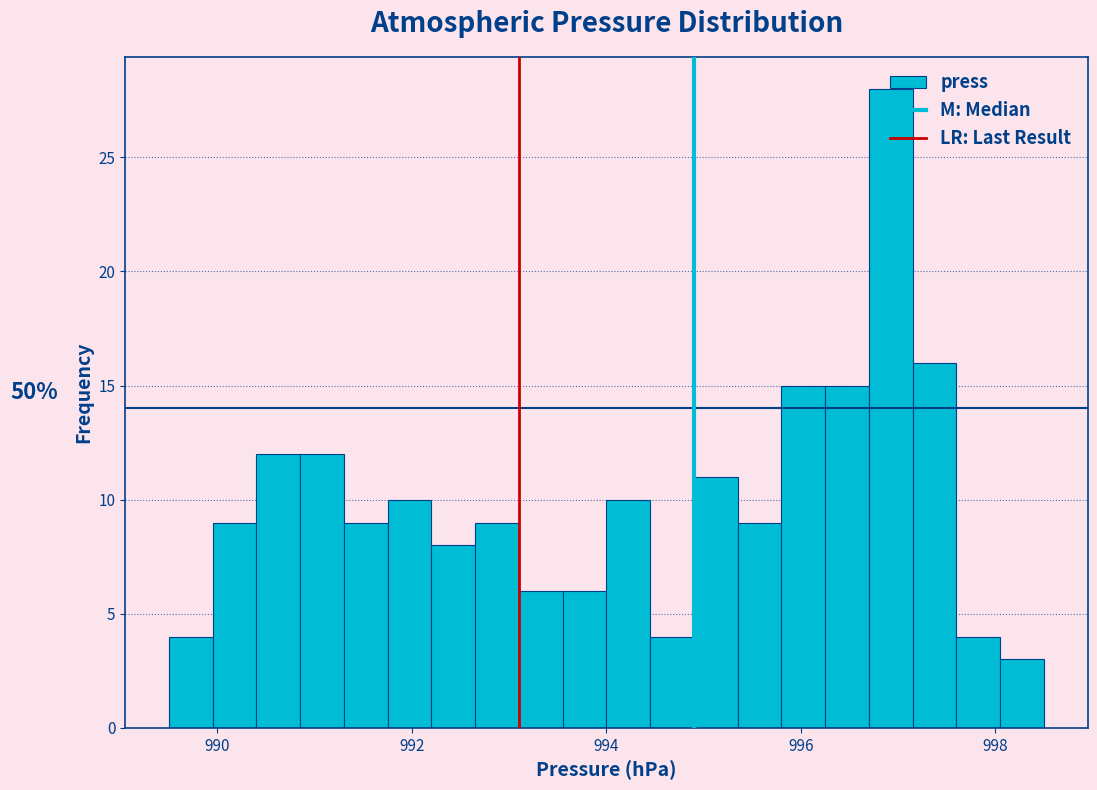

Read against the x-axis, roughly where is the centre of the tallest bar?

997.0